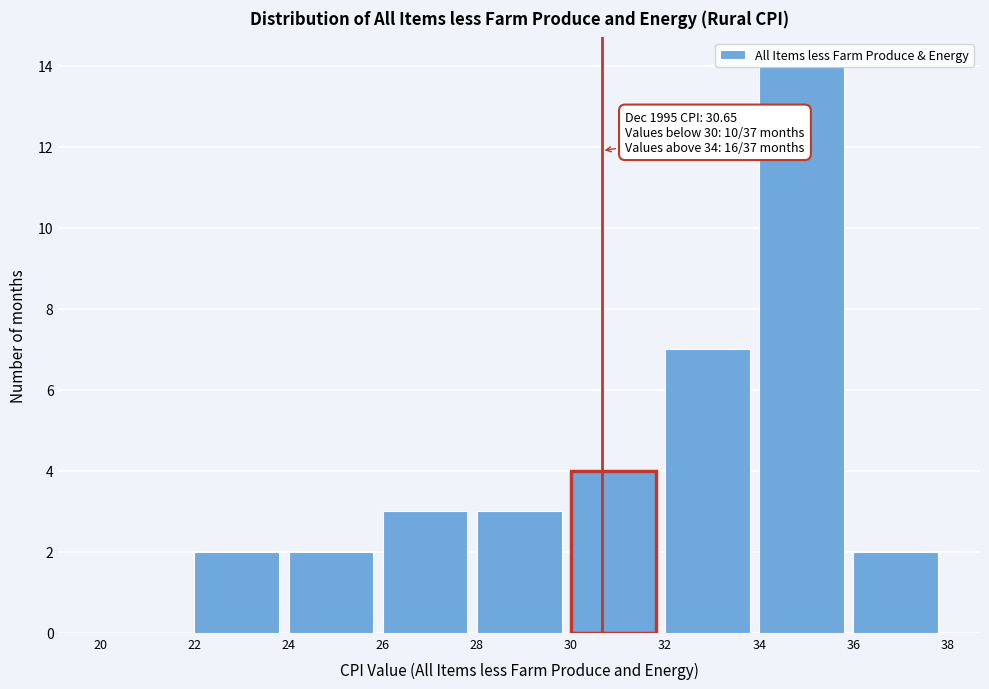

Over which range of the x-axis is the bar tallest?

34 to 36